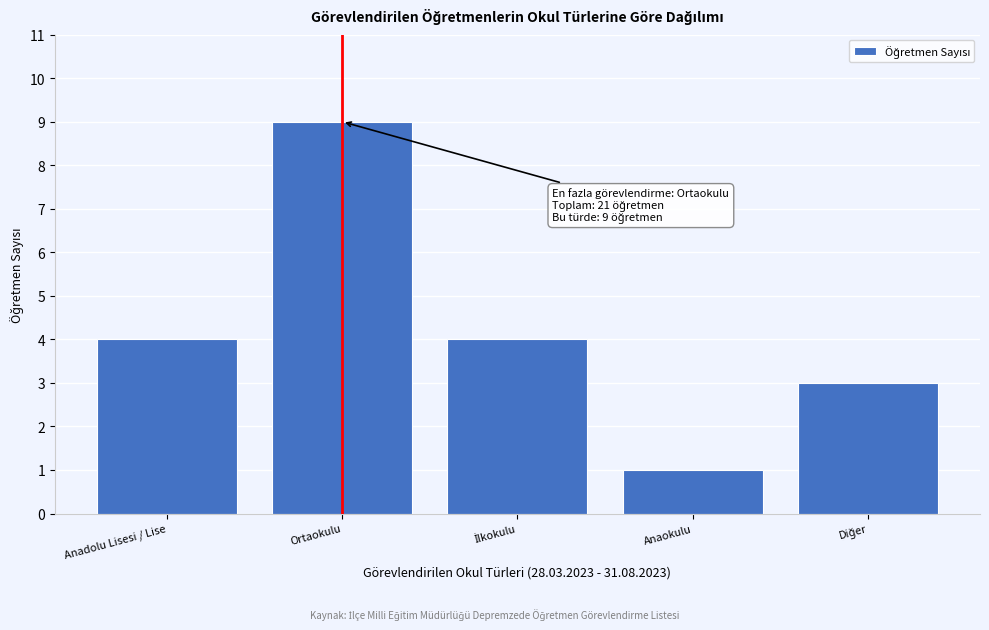

Reading left to right, what are all the values shown in this chart?

4	9	4	1	3